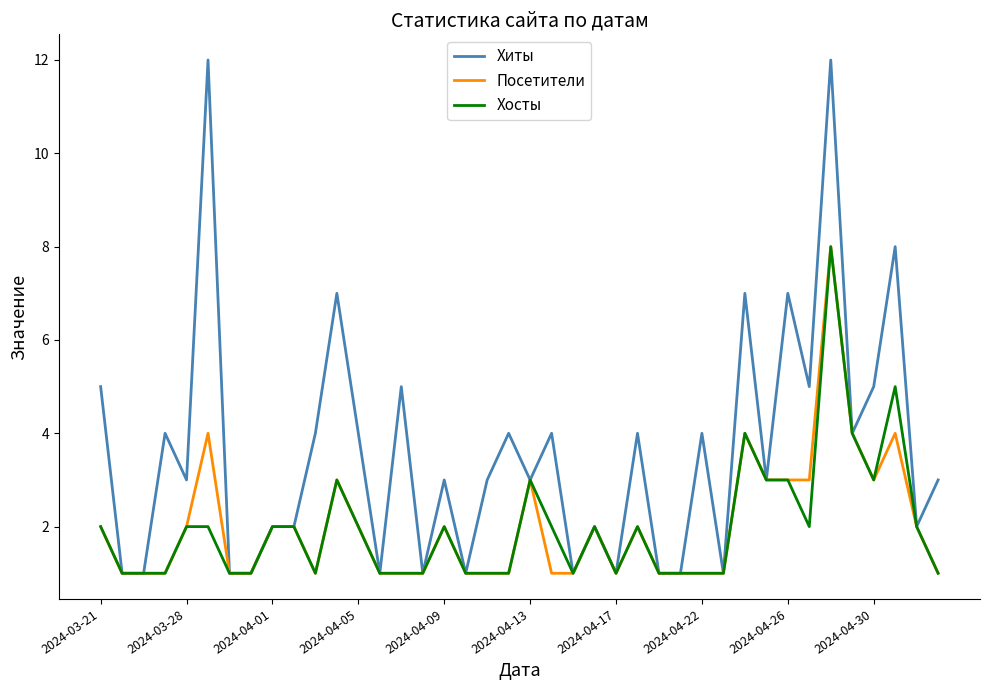

How many categories are shown in the chart?

40